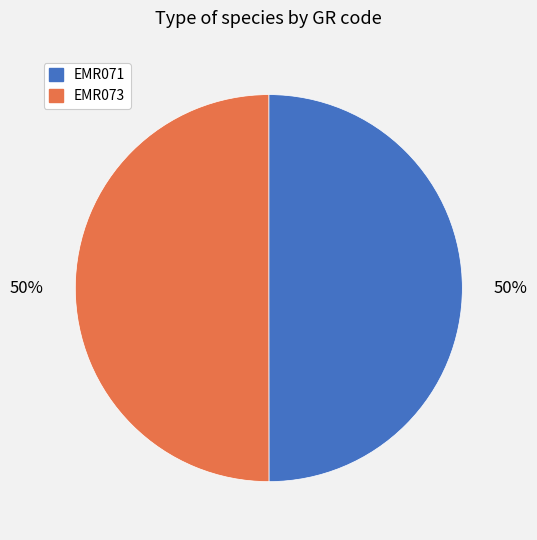

To the nearest percent, what percentage of the pie is EMR071?

50%